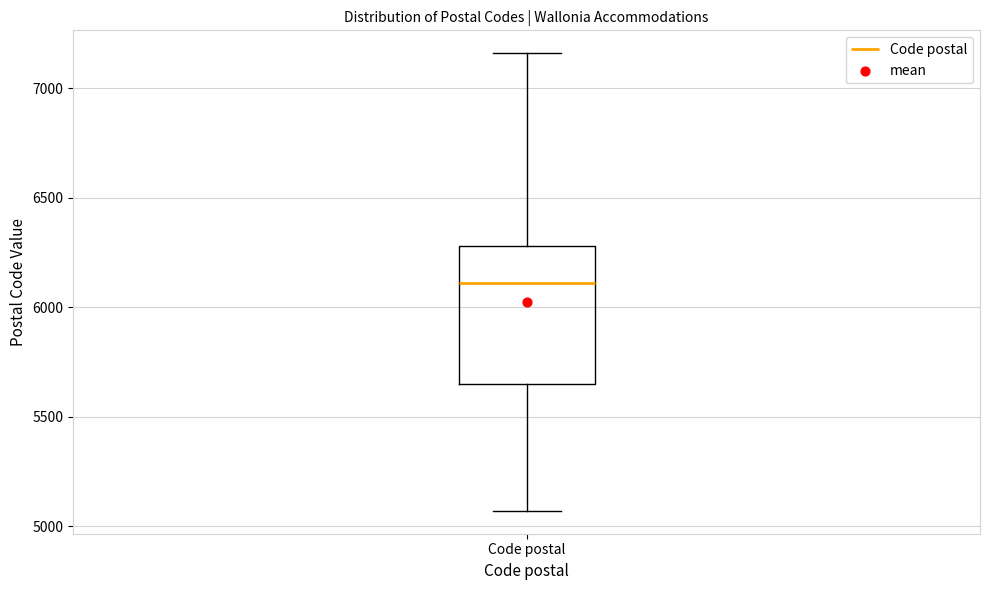

Read this box plot against the y-axis: the position of the median line, the range covered by the box, and the ends of both whiskers. The values are not printed on the chart, so give them approximately, as read against the axis.

median 6100, box 5650 to 6300, whiskers 5050 to 7150